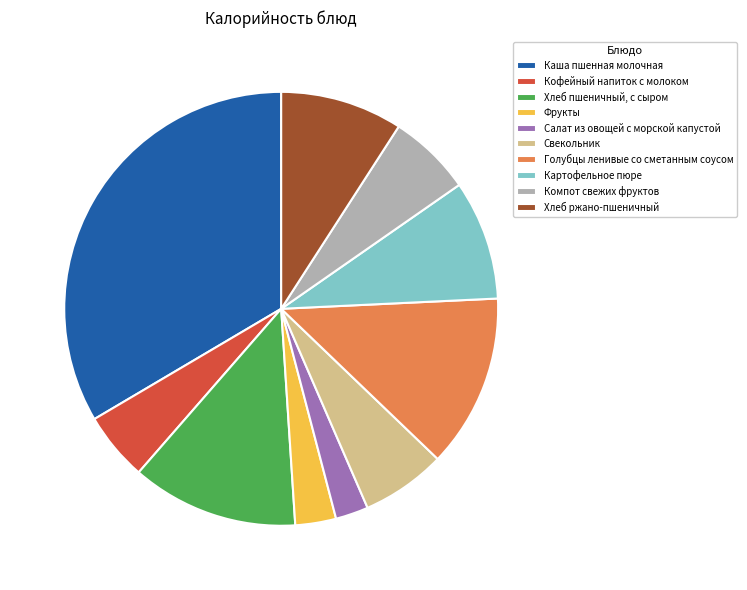

Is the sum of Картофельное пюре and Свекольник greater than half?

No